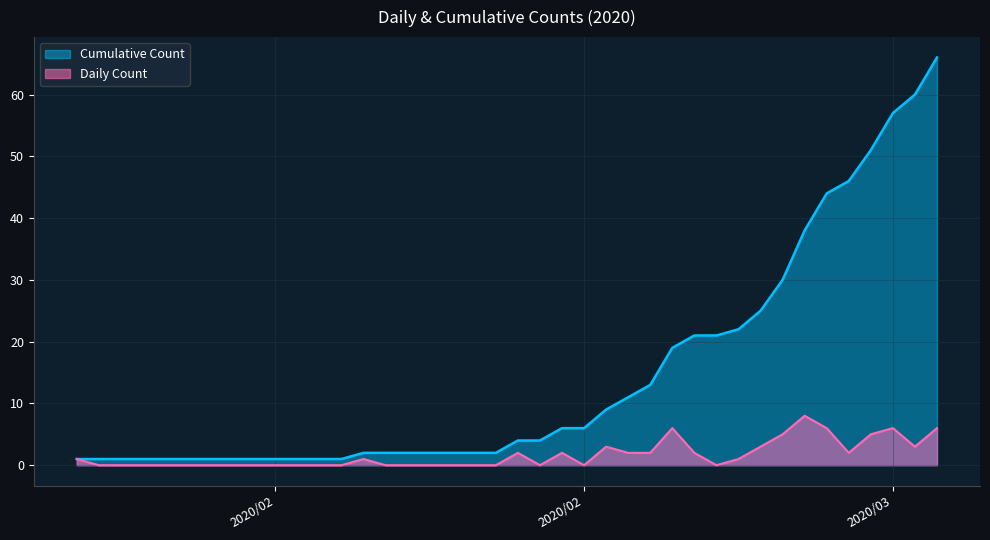

True or false: Daily Count has a value of -3 at 2020/2/6.

False